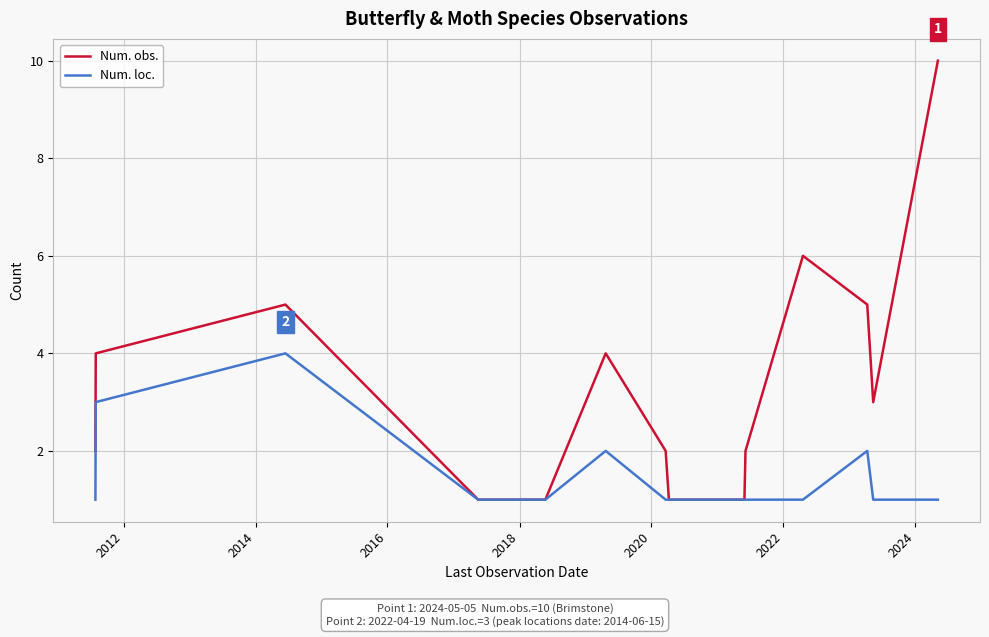

Which series has the largest total across all categories?

Num. obs.